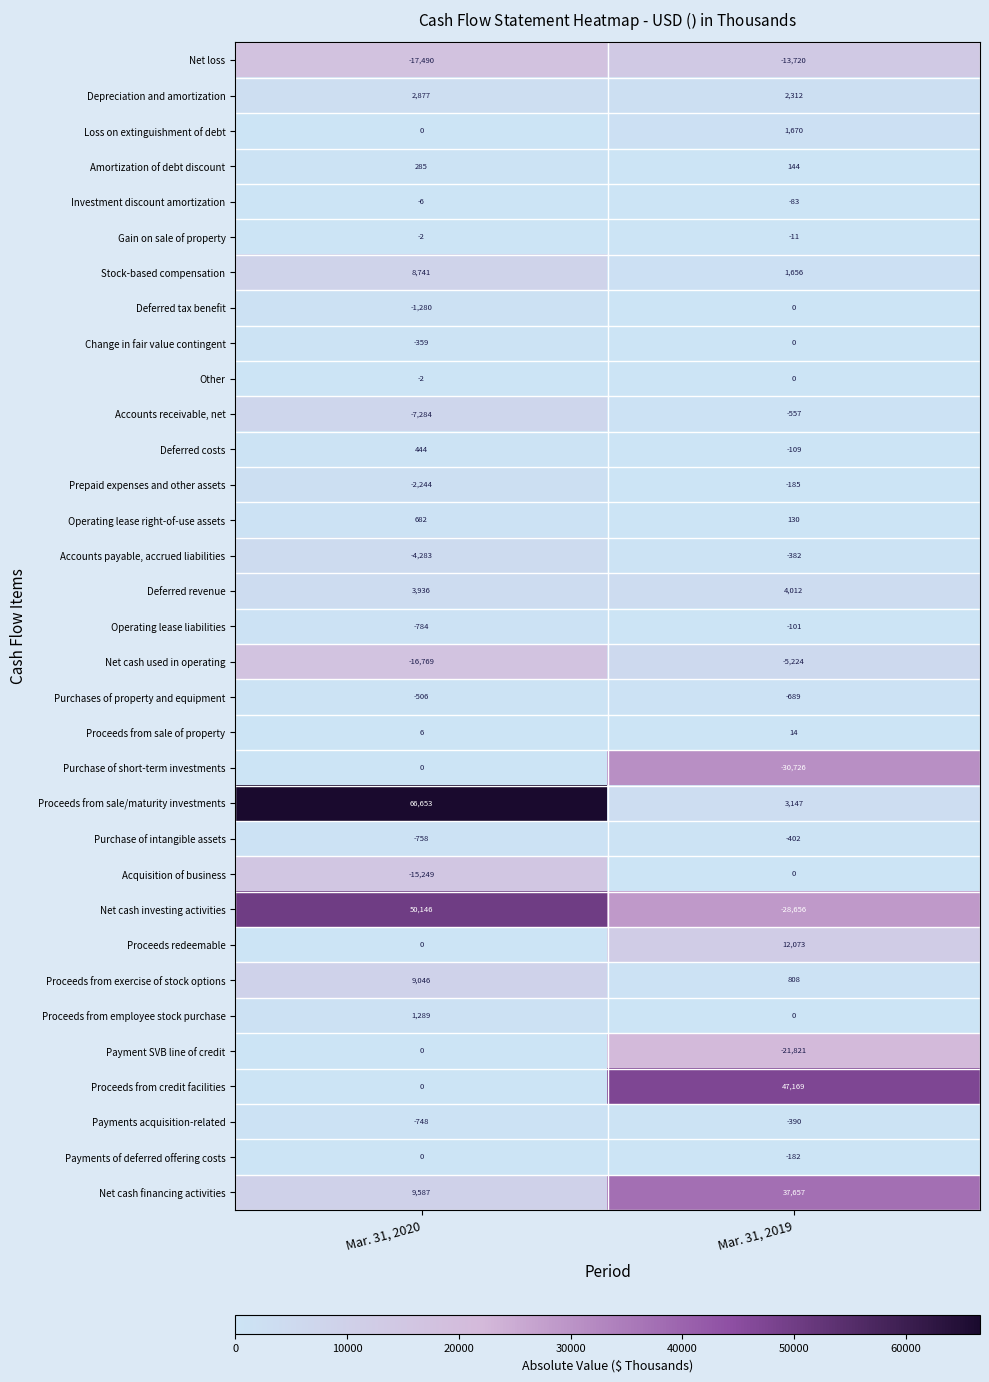

Which series changed the most between Mar. 31, 2020 and Mar. 31, 2019?

Net cash investing activities